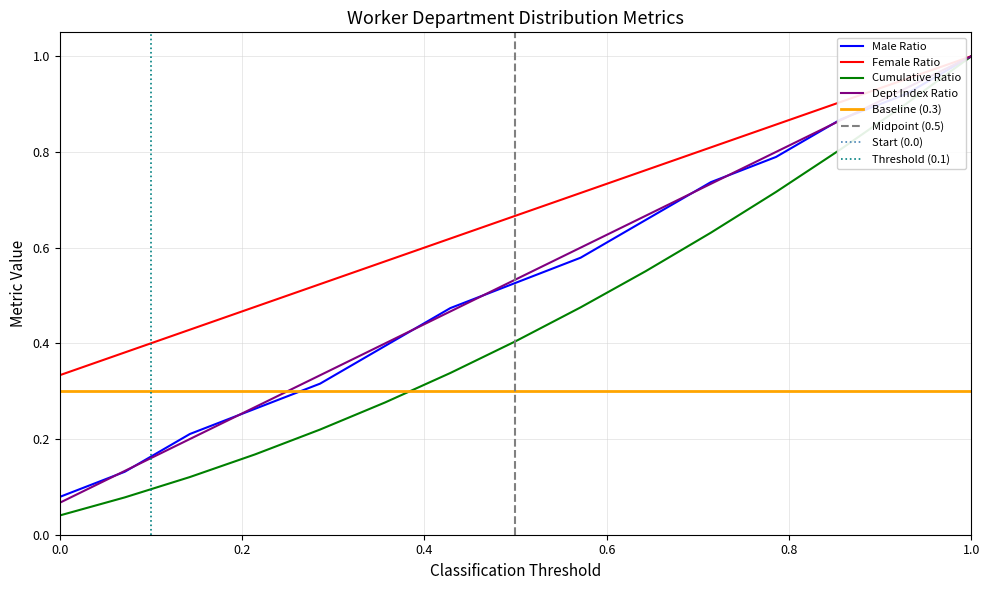

True or false: Female Ratio and Baseline (0.3) cross at least once.

False